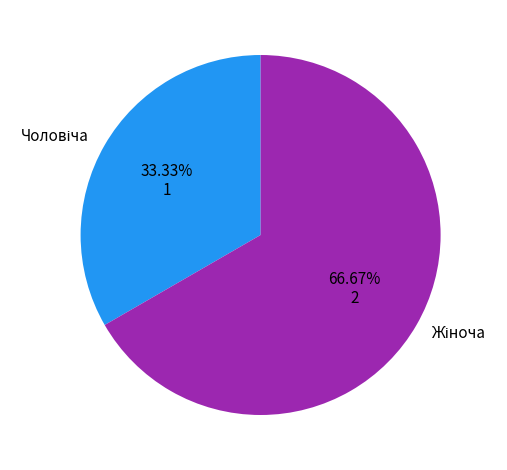

Is there any slice that represents more than half of the pie?

Yes